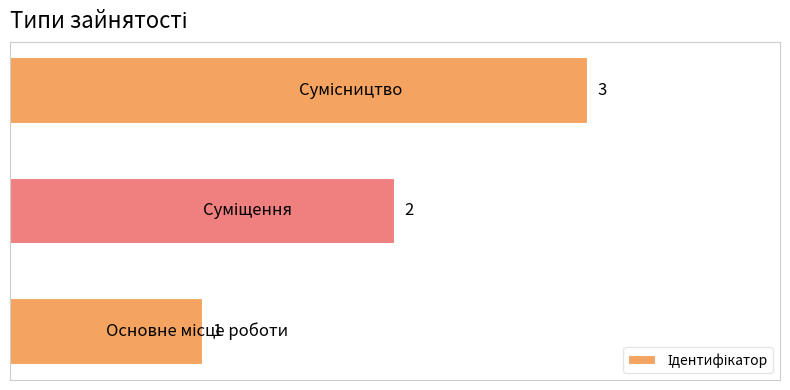

Count the values in the range 1 to 3.

3